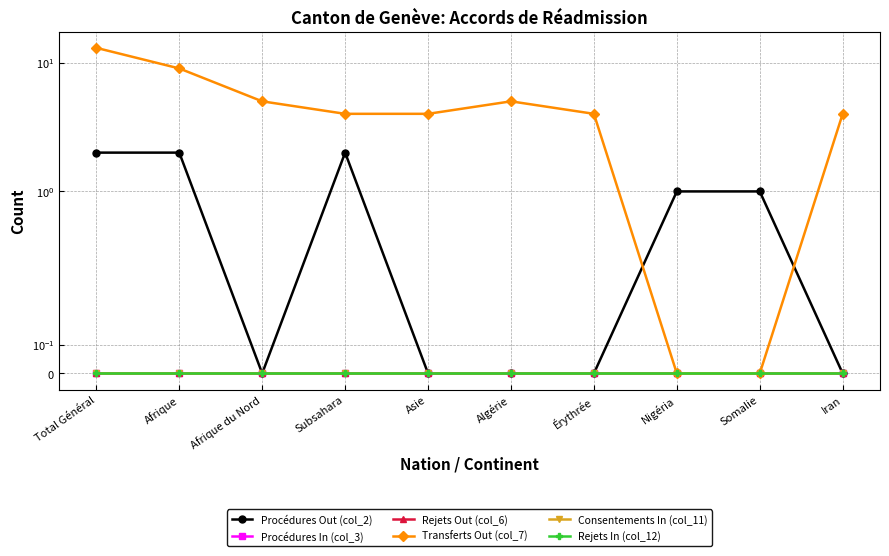

True or false: Rejets In (col_12) and Procédures In (col_3) cross at least once.

False